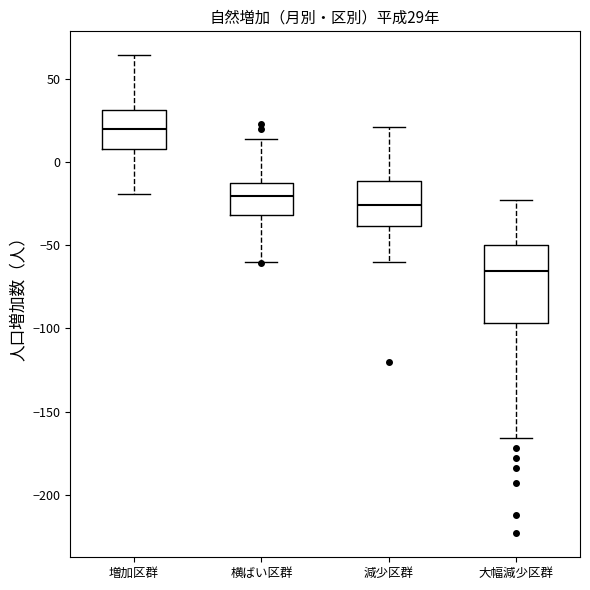

Which box has the lowest median line?

大幅減少区群